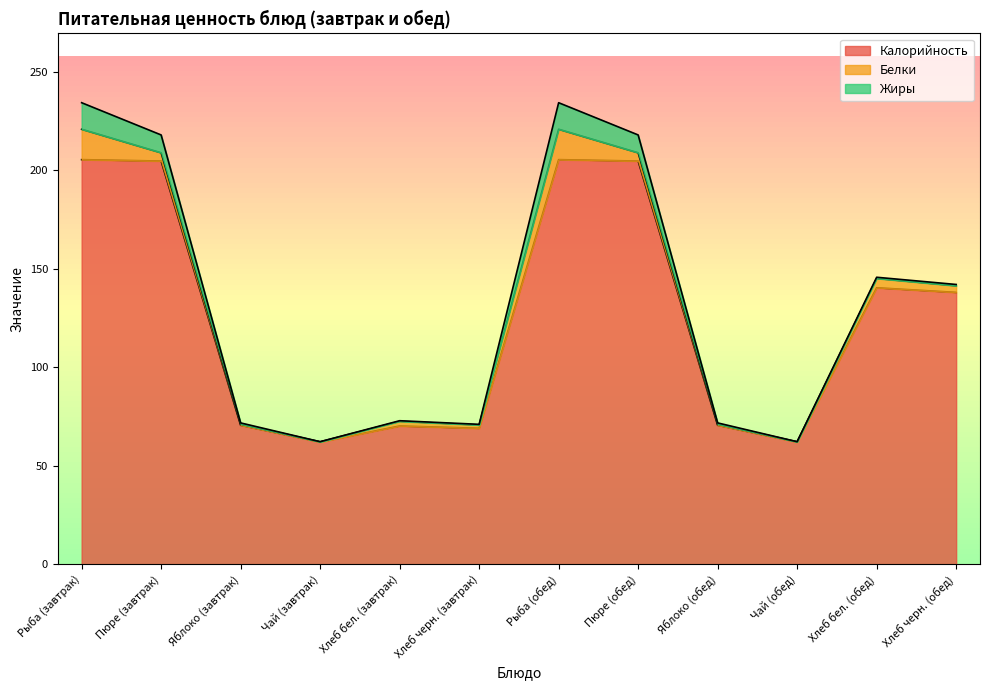

In Белки, how many points are higher than both neighbors (excluding endpoints)?

3